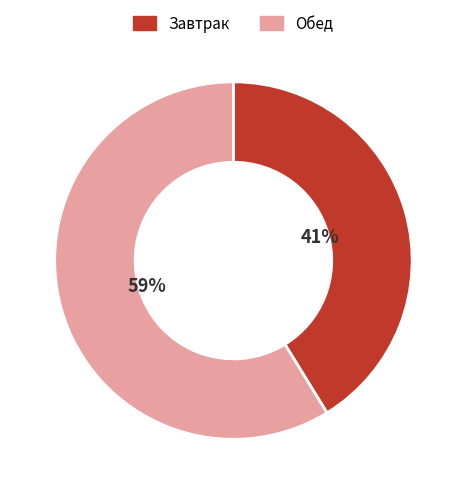

To the nearest percent, what portion does Завтрак represent?

41%